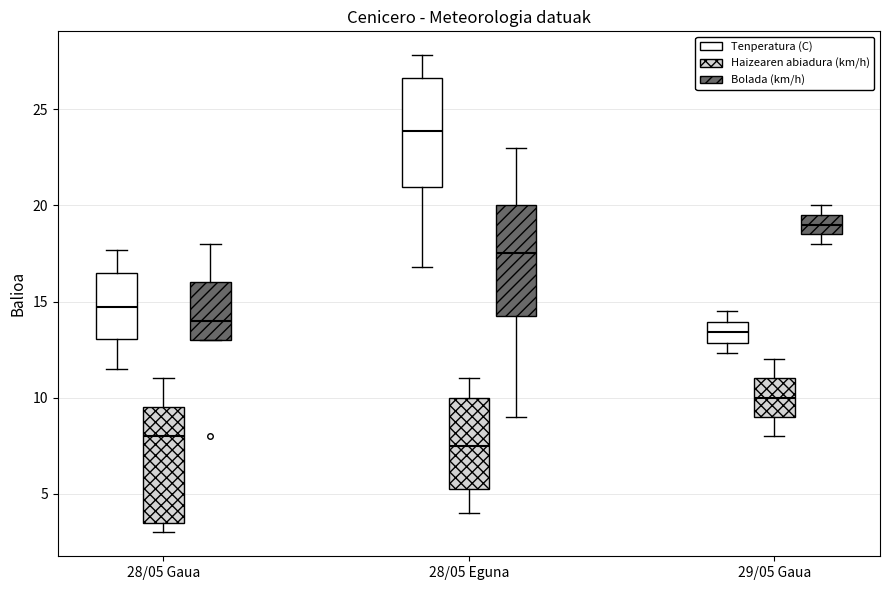

Reading left to right, transcribe this box plot: for each box, give where its median line is, the range the box spans, and where its two whiskers end, as read against the y-axis. The values are not printed on the chart, so give them approximately, as read against the axis.

28/05 Gaua (Tenperatura (C)): median 14.5, box 13.0 to 16.5, whiskers 11.5 to 17.5
28/05 Gaua (Haizearen abiadura (km/h)): median 8.0, box 3.5 to 9.5, whiskers 3.0 to 11.0
28/05 Gaua (Bolada (km/h)): median 14.0, box 13.0 to 16.0, whiskers 13.0 to 18.0
28/05 Eguna (Tenperatura (C)): median 24.0, box 21.0 to 26.5, whiskers 17.0 to 28.0
28/05 Eguna (Haizearen abiadura (km/h)): median 7.5, box 5.5 to 10.0, whiskers 4.0 to 11.0
28/05 Eguna (Bolada (km/h)): median 17.5, box 14.5 to 20.0, whiskers 9.0 to 23.0
29/05 Gaua (Tenperatura (C)): median 13.5, box 13.0 to 14.0, whiskers 12.5 to 14.5
29/05 Gaua (Haizearen abiadura (km/h)): median 10.0, box 9.0 to 11.0, whiskers 8.0 to 12.0
29/05 Gaua (Bolada (km/h)): median 19.0, box 18.5 to 19.5, whiskers 18.0 to 20.0